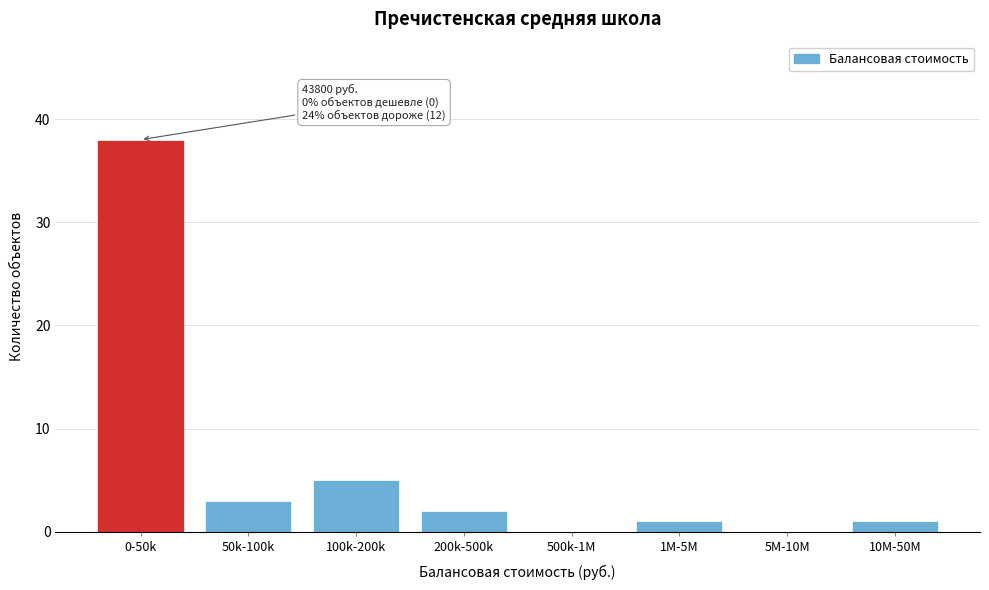

Reading left to right, list all the values displayed in this chart.

0-50k=38	50k-100k=3	100k-200k=5	200k-500k=2	500k-1M=0	1M-5M=1	5M-10M=0	10M-50M=1